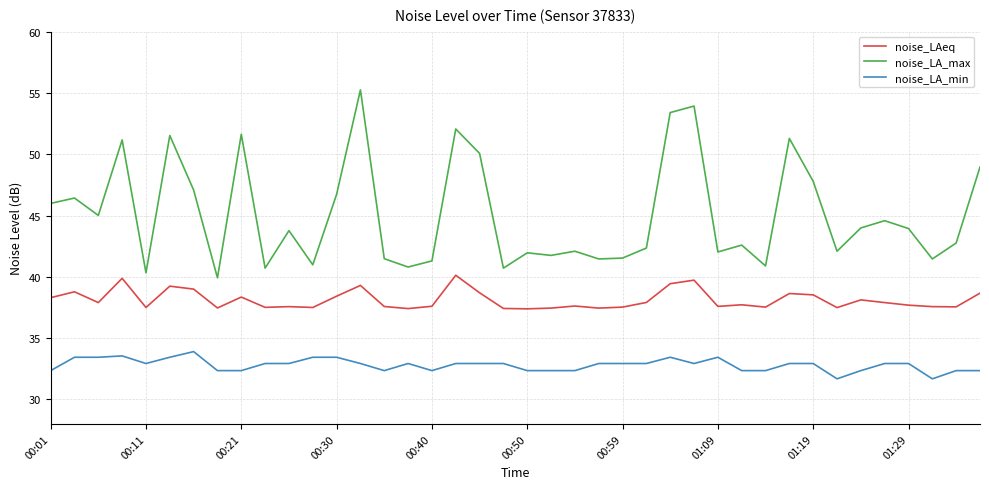

True or false: noise_LAeq and noise_LA_min intersect in this chart.

False